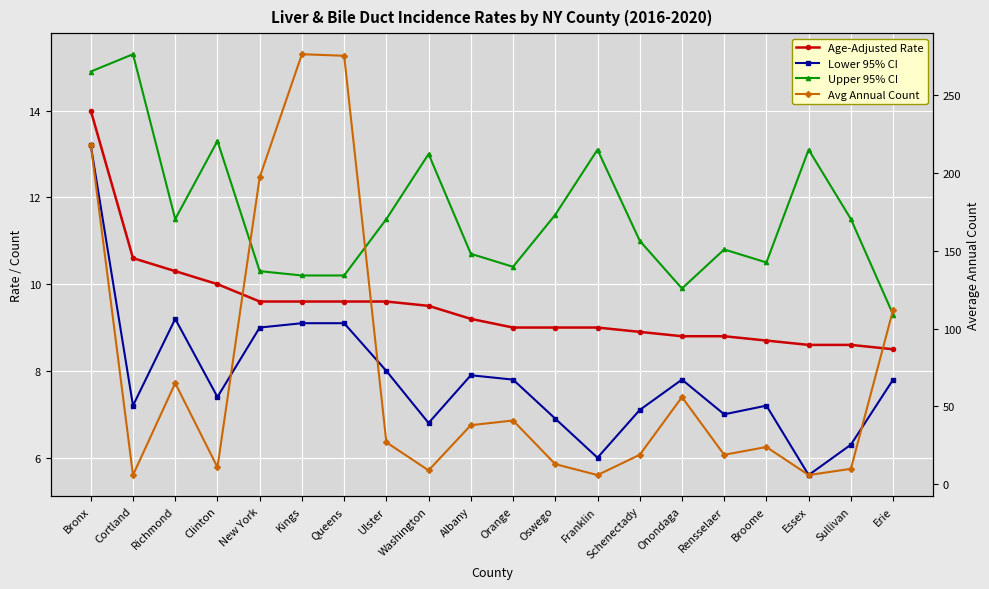

What are all the series names shown in the legend?

Age-Adjusted Rate, Lower 95% CI, Upper 95% CI, Avg Annual Count